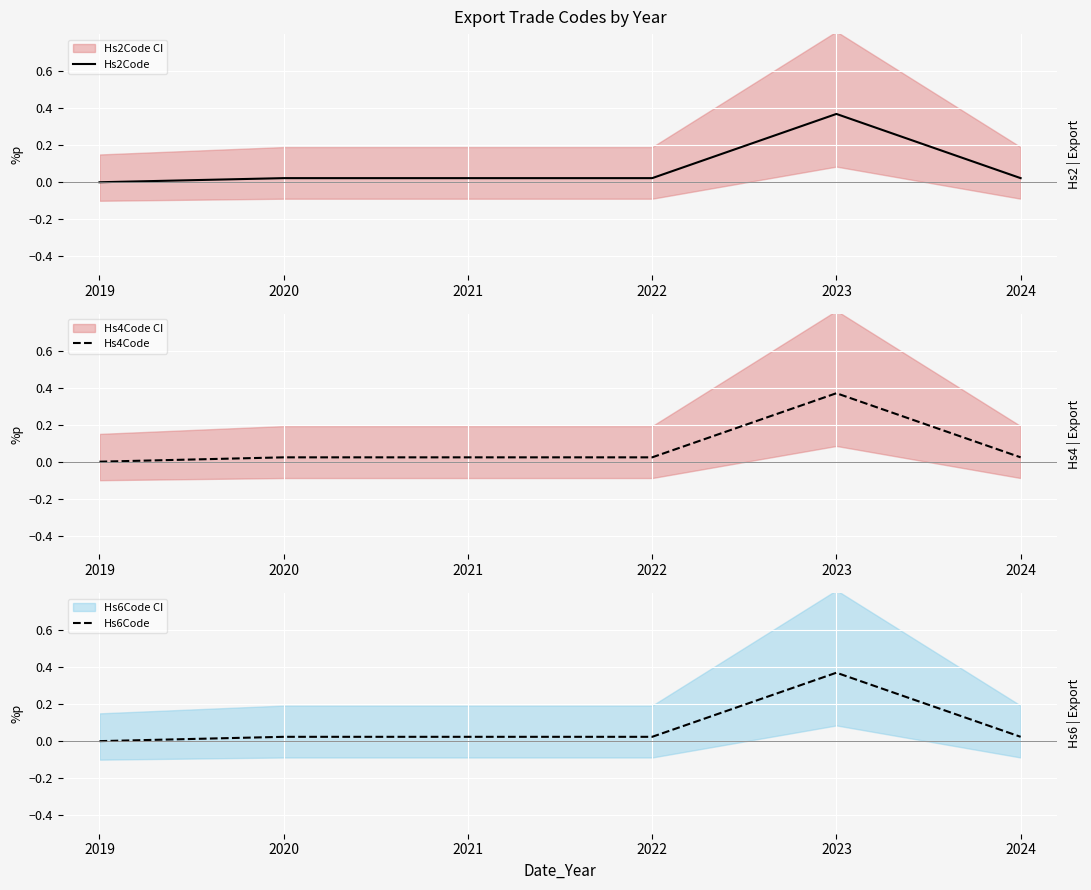

True or false: Hs2Code and Hs6Code intersect in this chart.

False